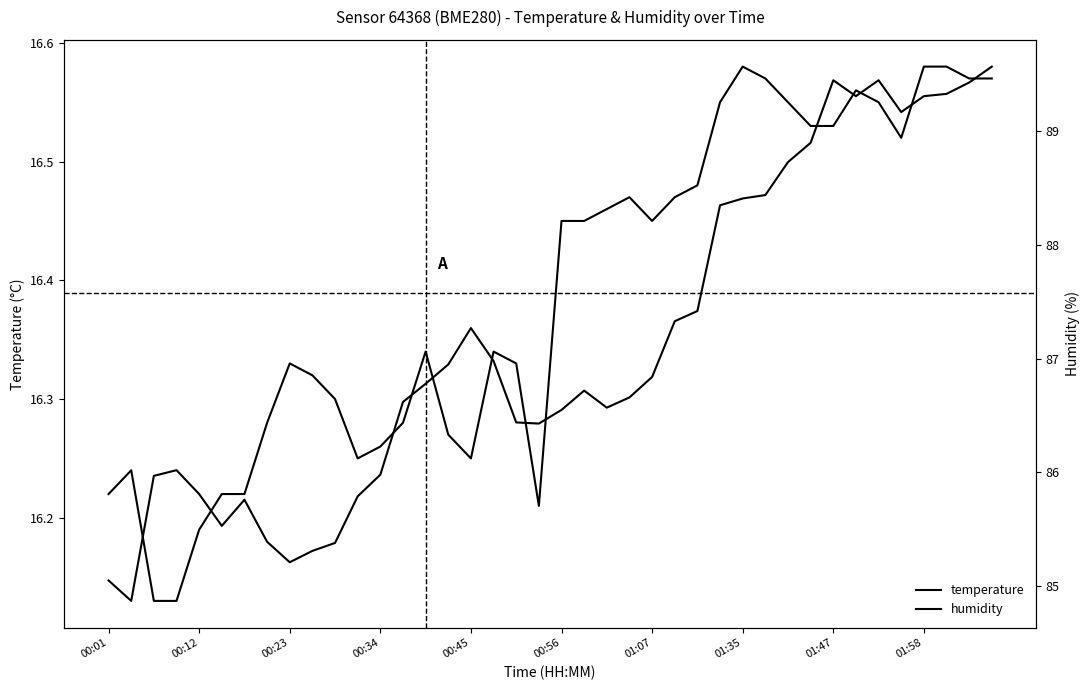

At which category does the chart reach its peak across all series?

02:07